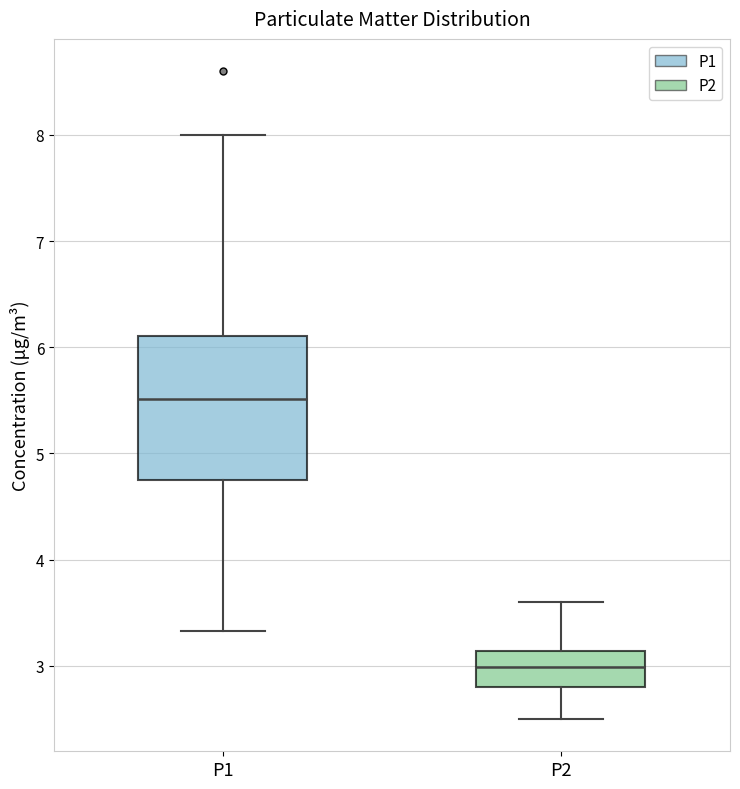

Reading left to right, transcribe this box plot: for each box, give where its median line is, the range the box spans, and where its two whiskers end, as read against the y-axis. The values are not printed on the chart, so give them approximately, as read against the axis.

P1: median 5.5, box 4.8 to 6.1, whiskers 3.3 to 8.0
P2: median 3.0, box 2.8 to 3.1, whiskers 2.5 to 3.6